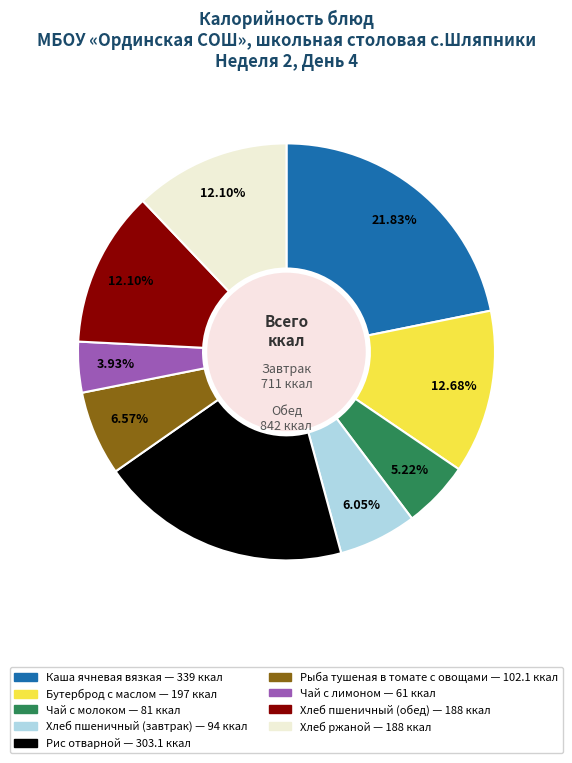

To the nearest percent, what is the combined percentage of Рис отварной and Чай с молоком?

25%